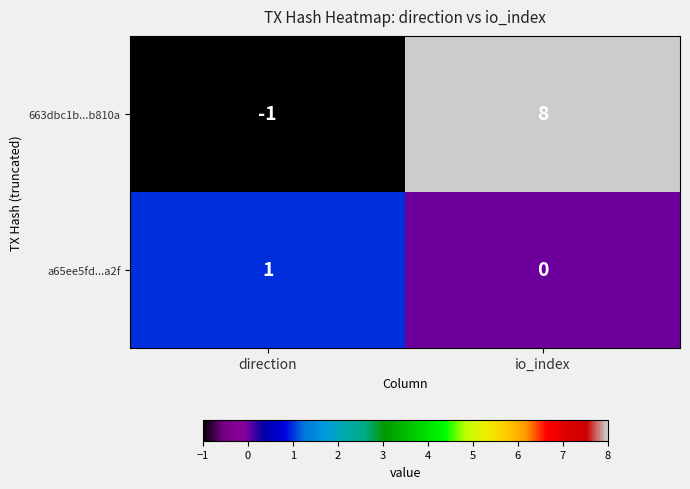

List the series in order of their overall mean, highest first.

663dbc1b...b810a, a65ee5fd...a2f